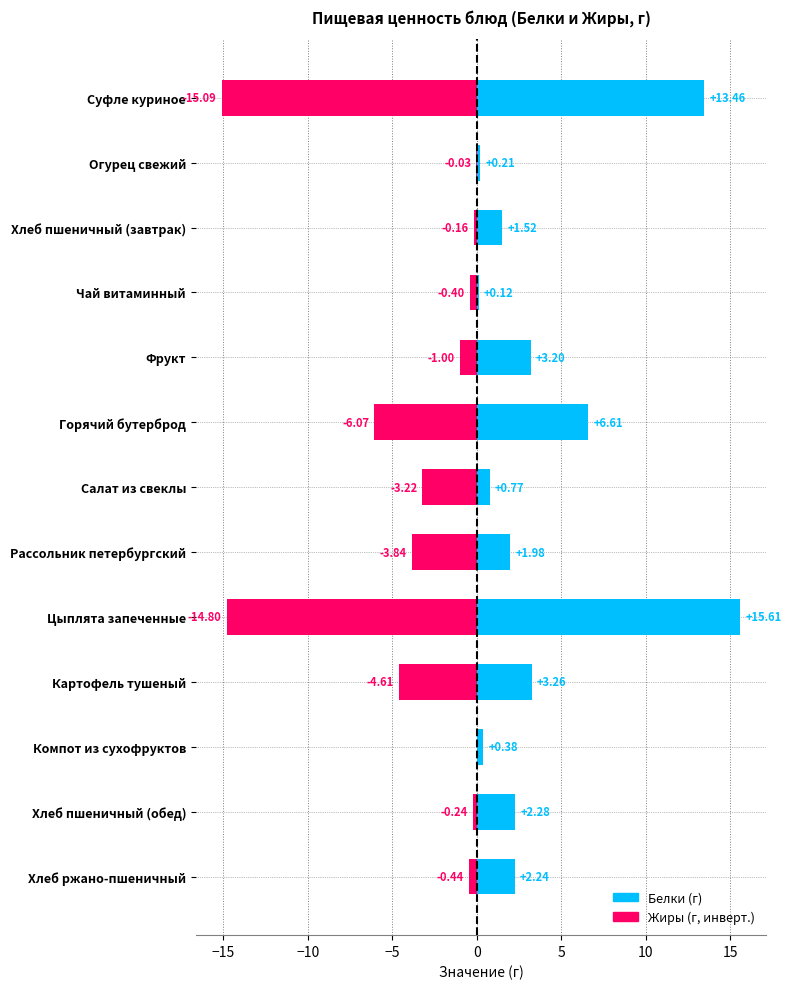

What is the label of the 7th bar from the left?

Салат из свеклы